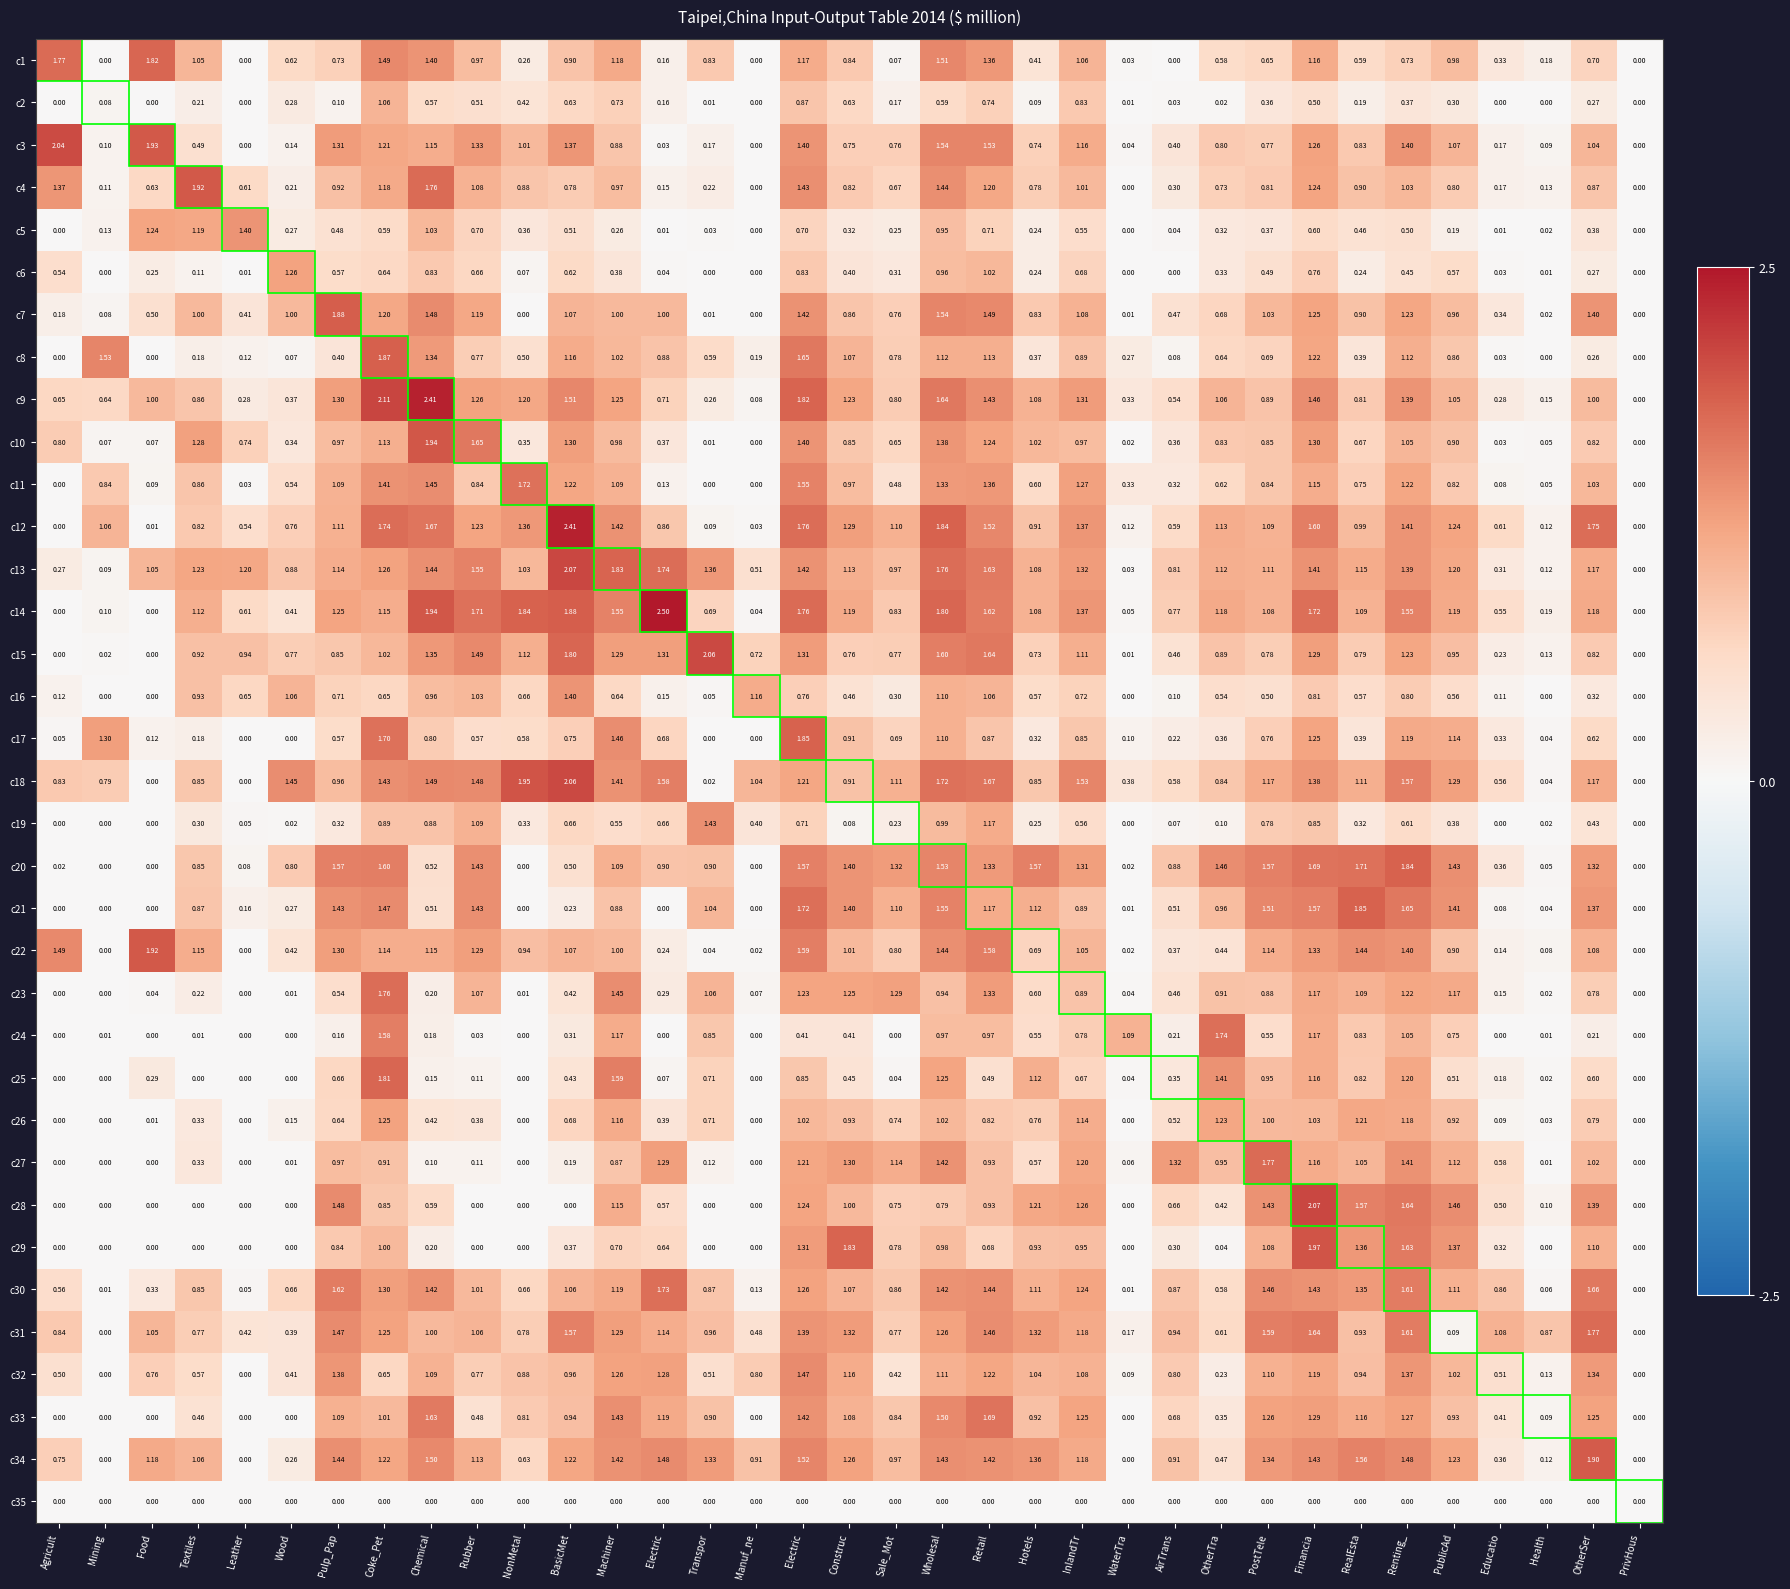

How many distinct data groups are displayed?

35